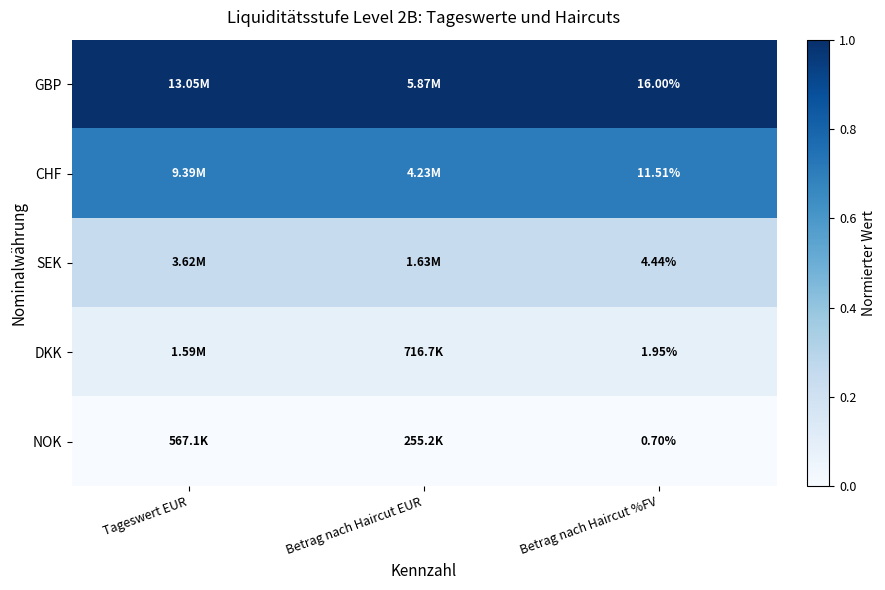

Is the value of NOK at Betrag nach Haircut %FV greater than the value of CHF at Betrag nach Haircut %FV?

No